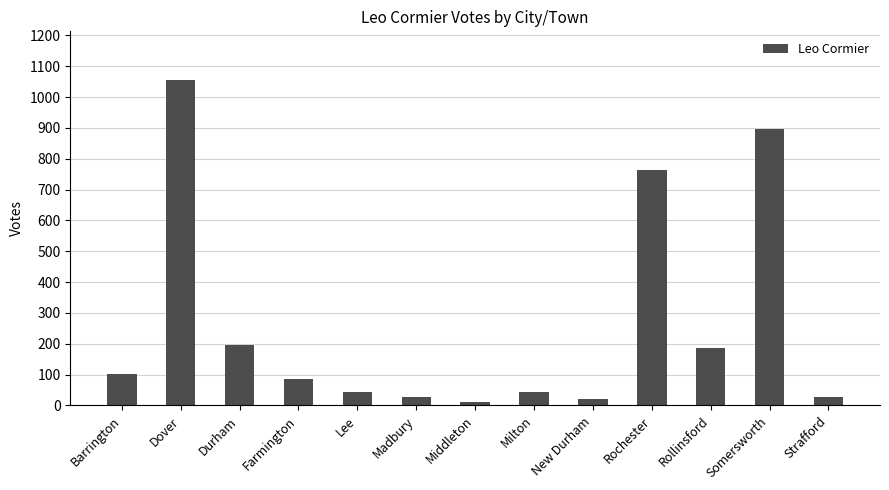

Approximately how many times larger is the value at Barrington compared to Madbury?

3.6